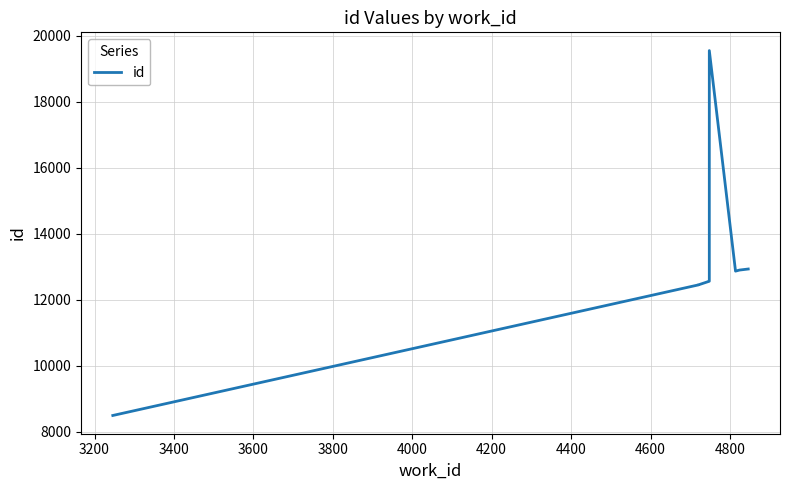

How many interior local peaks (higher than both neighbors) does the data have?

1